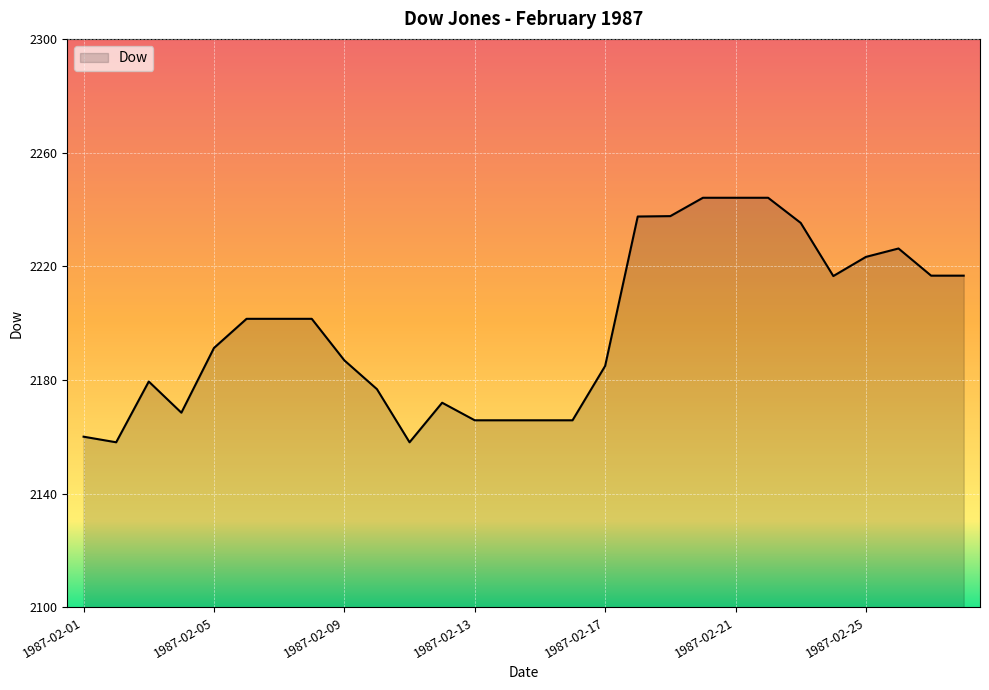

How many lines are shown in the chart?

1